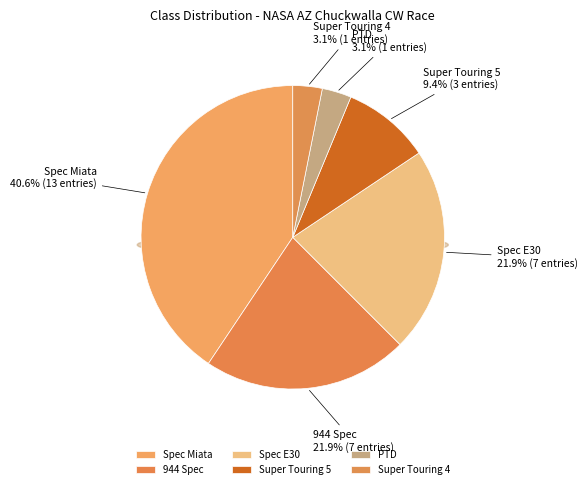

True or false: 944 Spec accounts for 15% of the total.

False